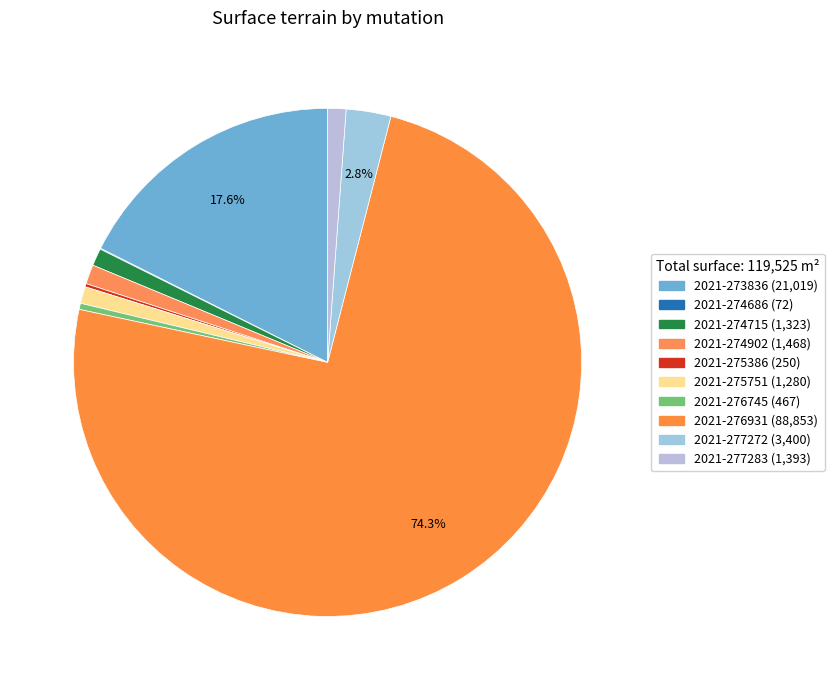

Which slice is the largest?

2021-276931